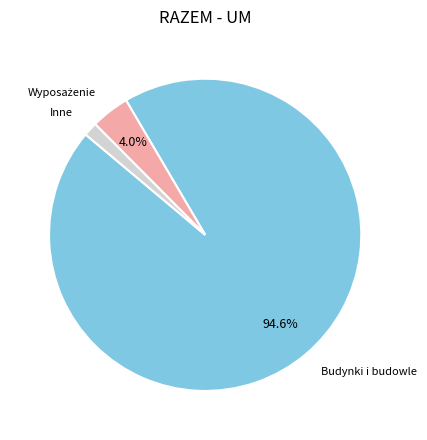

Which has a higher value, Inne or Budynki i budowle?

Budynki i budowle